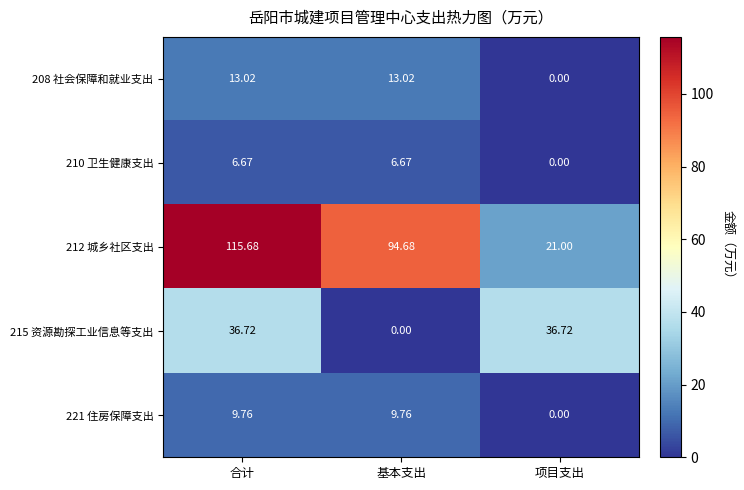

Where is 215 资源勘探工业信息等支出 nearest to the value 18?

基本支出